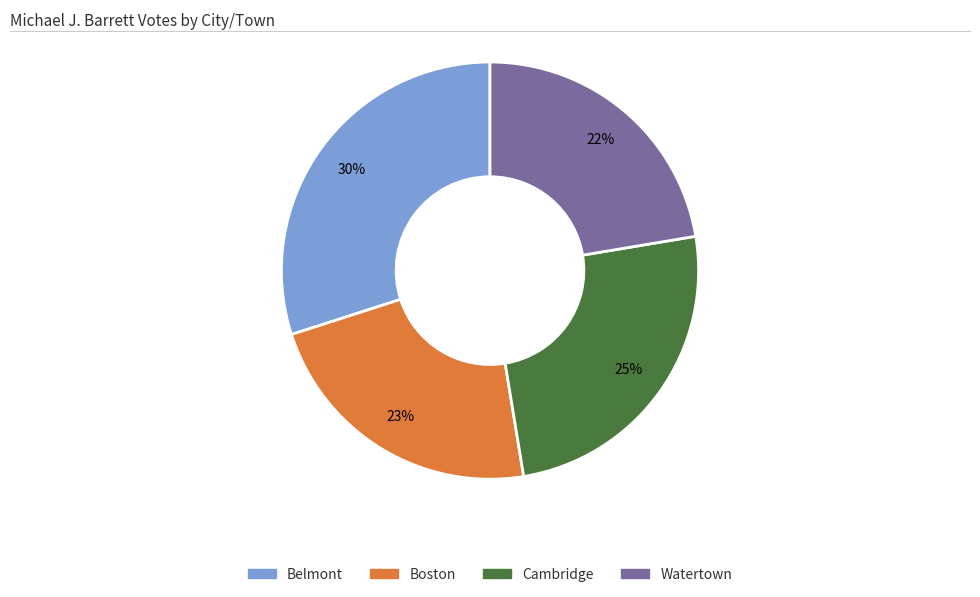

How many segments does this pie chart have?

4